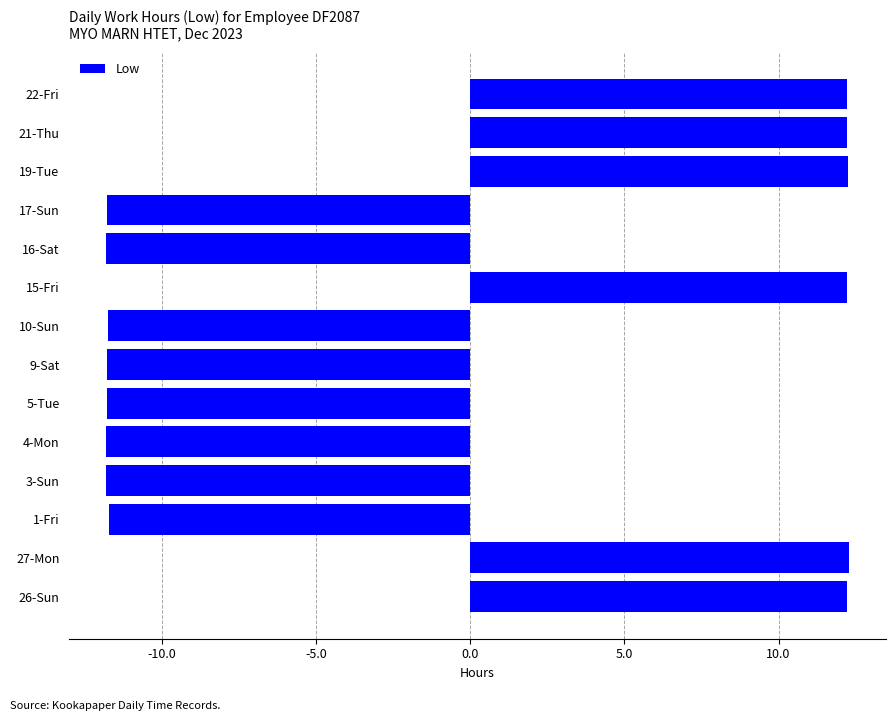

What is the sum of all values?

-20.7